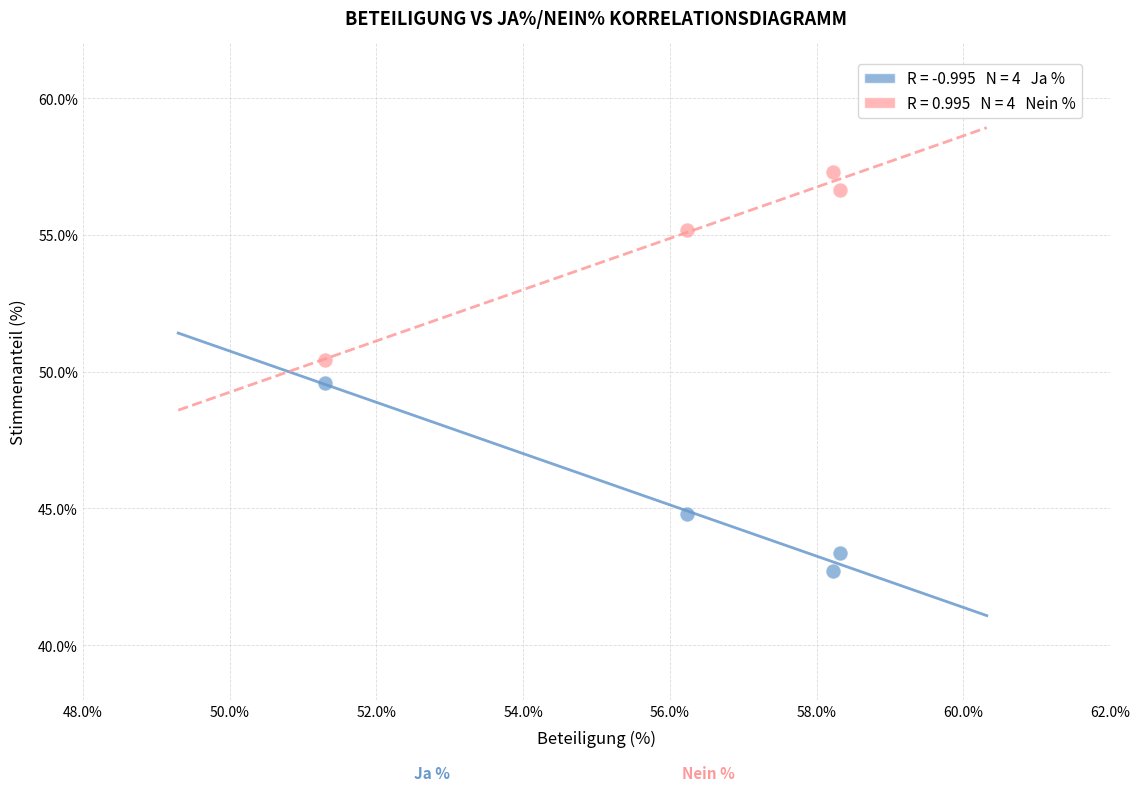

Across all data points, what is the range of Y values (max minus min)?

14.6